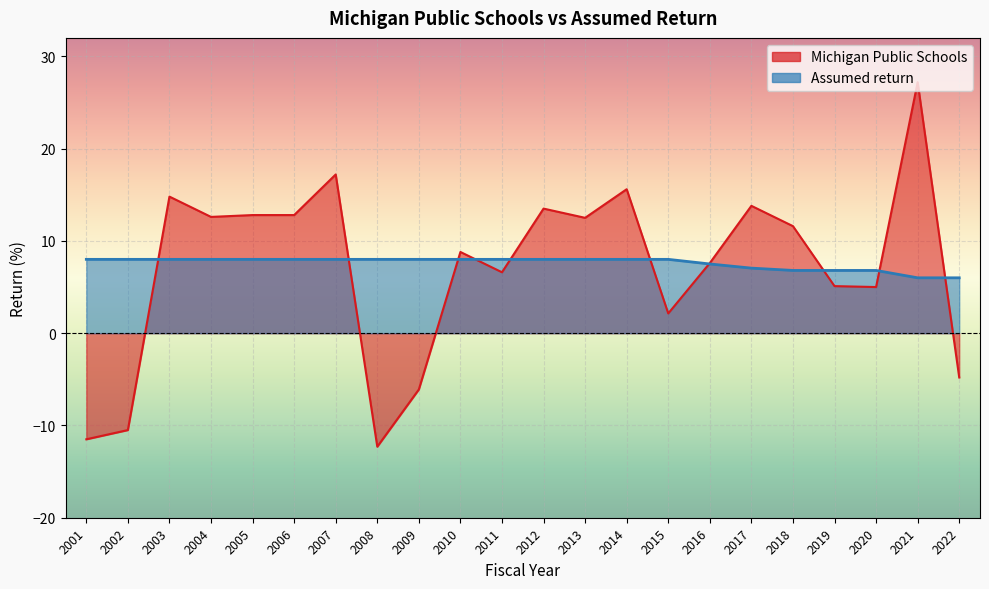

Which series changed the most between 2002 and 2005?

Michigan Public Schools